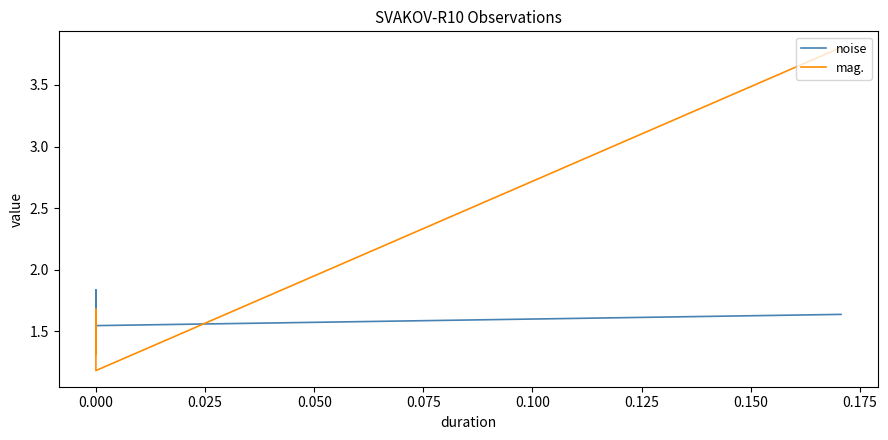

How many series are shown in this chart?

2